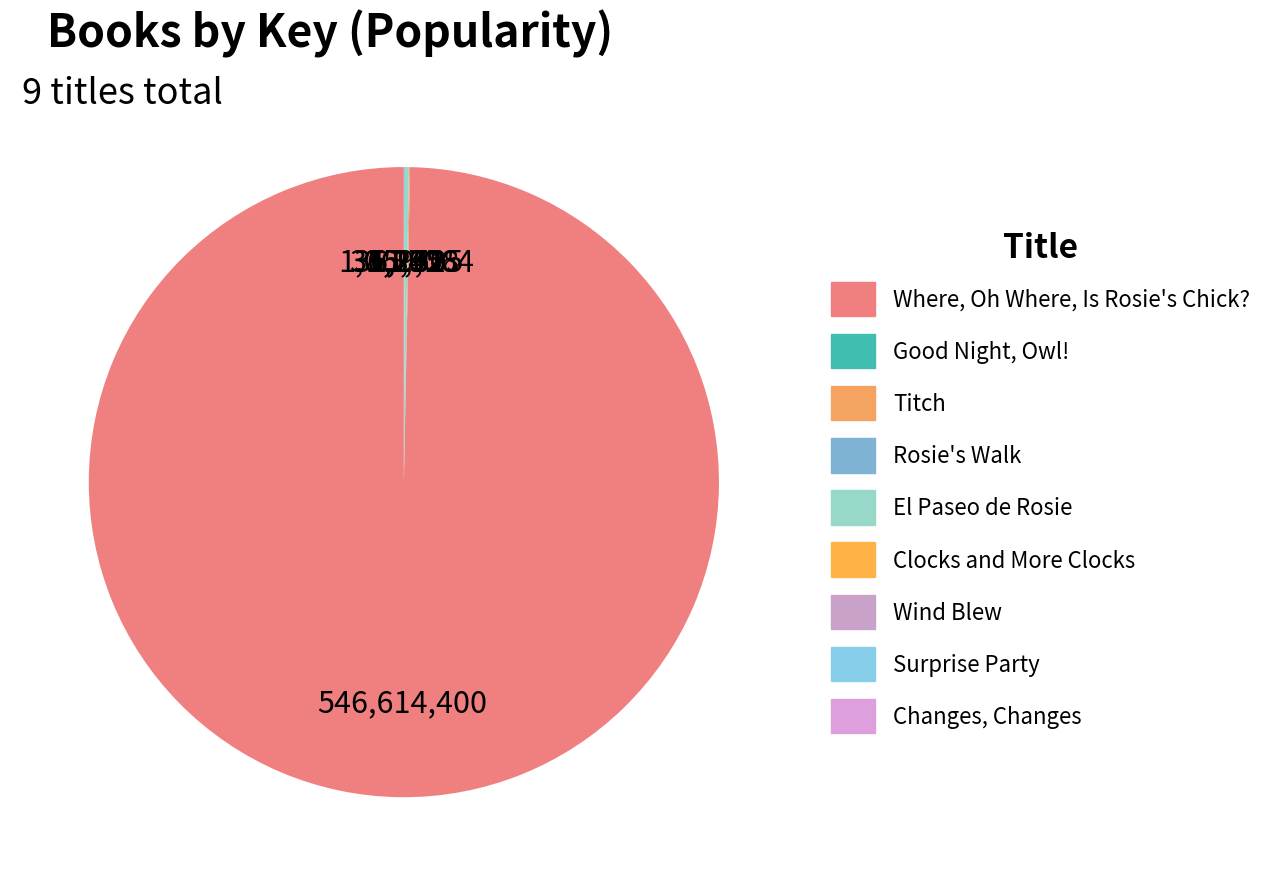

What percentage do Surprise Party and Where, Oh Where, Is Rosie's Chick? together represent?

99.7%